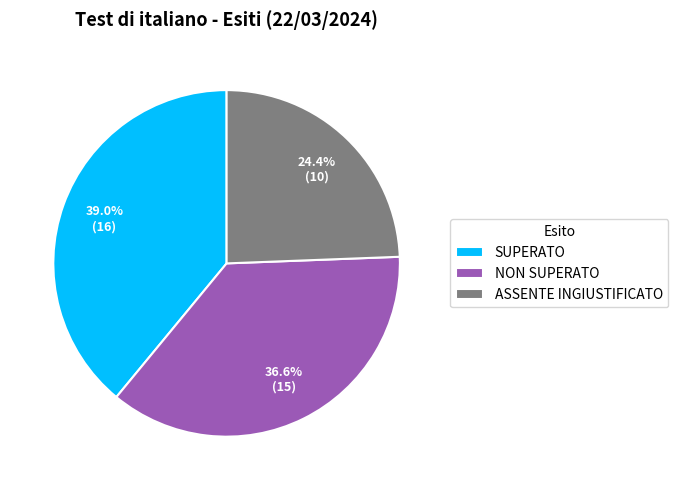

How many slices are in this pie chart?

3